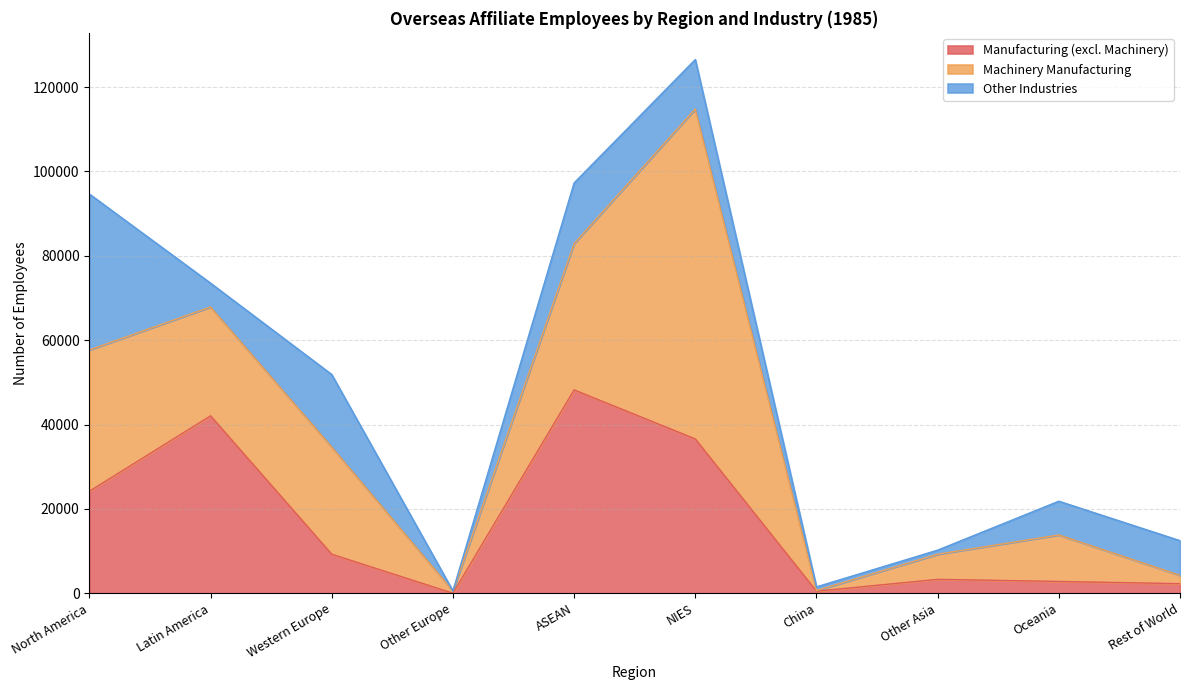

How many lines are shown in the chart?

3